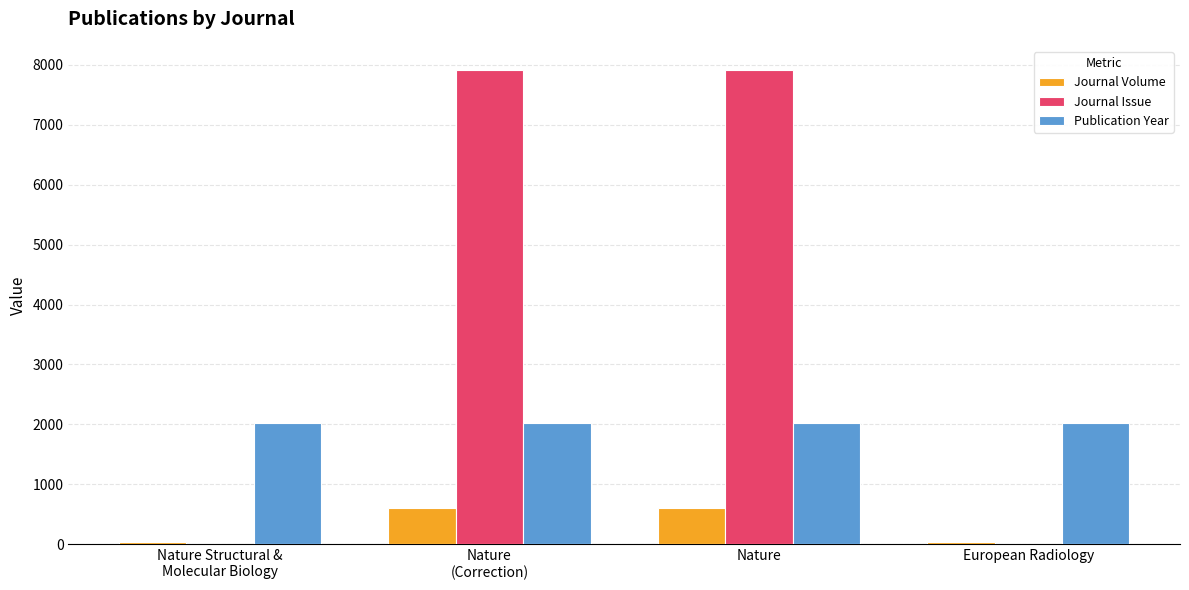

Where does the Journal Issue series first go above 7910?

Nature
(Correction)